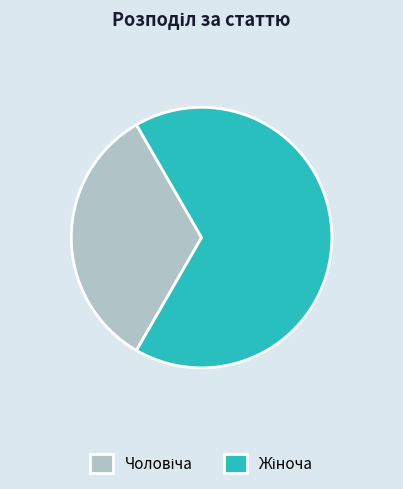

Is there a majority slice in this chart?

Yes